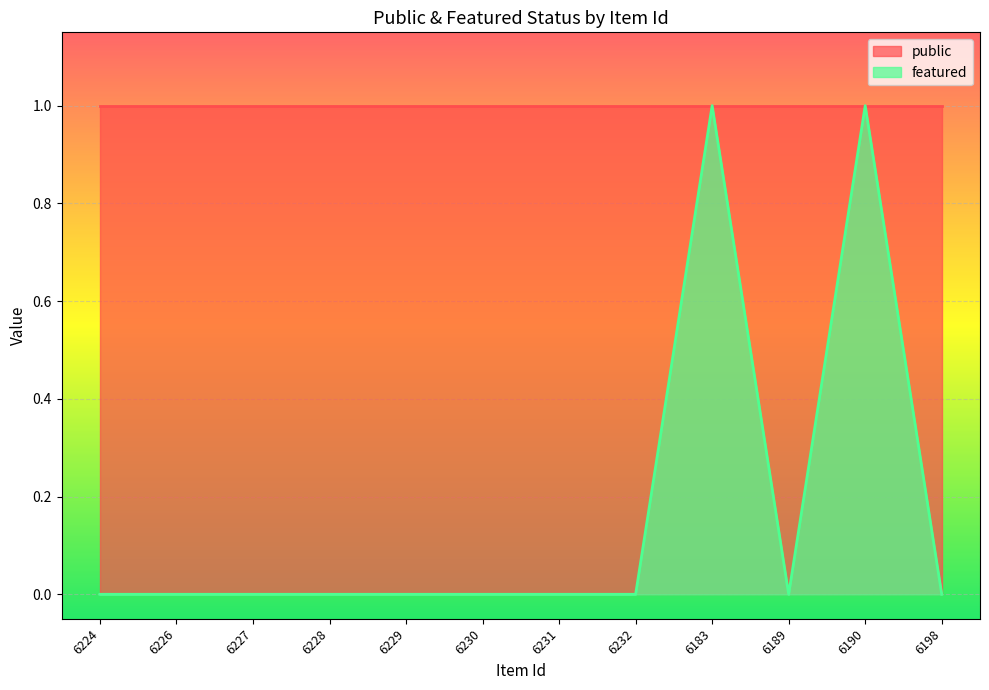

How many points are lower than both their immediate neighbors (excluding endpoints)?

1